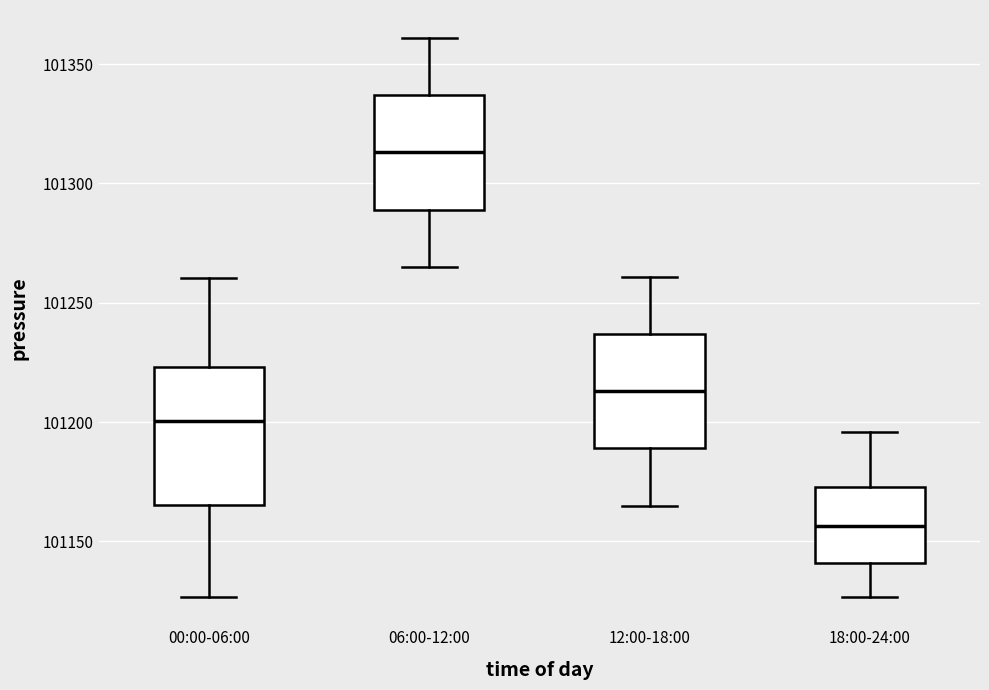

Where is the lower edge of the box for 18:00-24:00 on the y-axis? The values are not printed on the chart, so give them approximately, as read against the axis.

101140